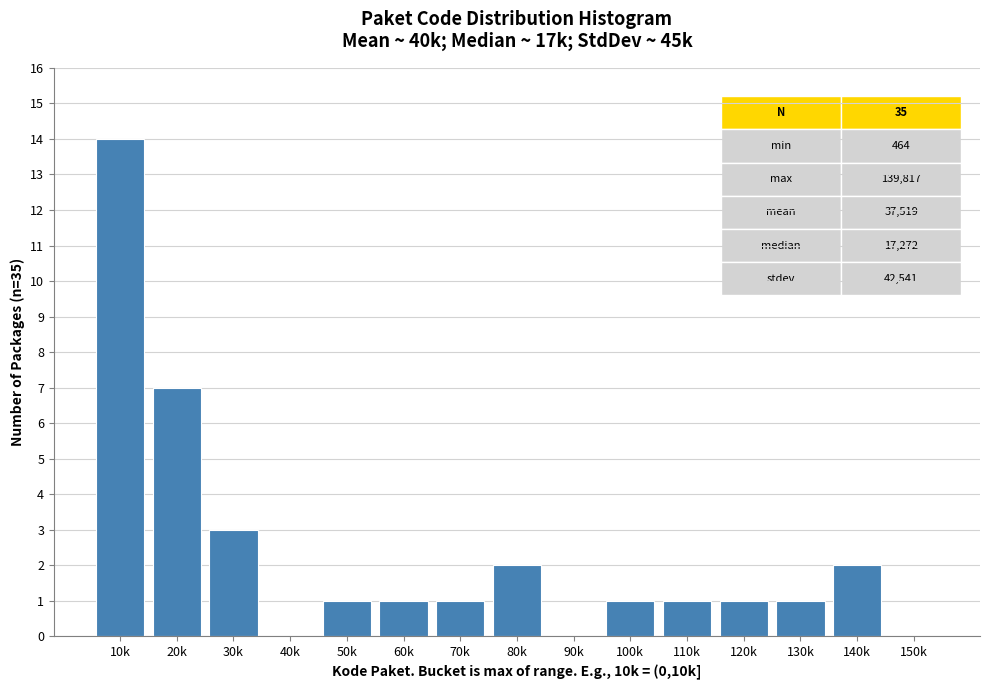

What is the greatest value displayed?

14